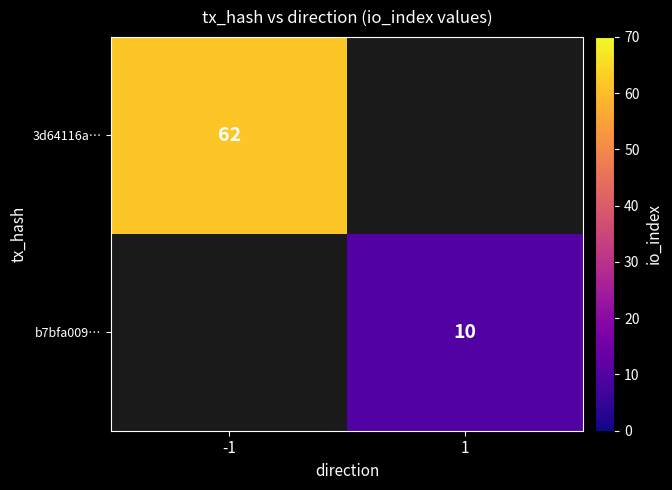

Is it true that b7bfa009… equals 10 at 1?

True